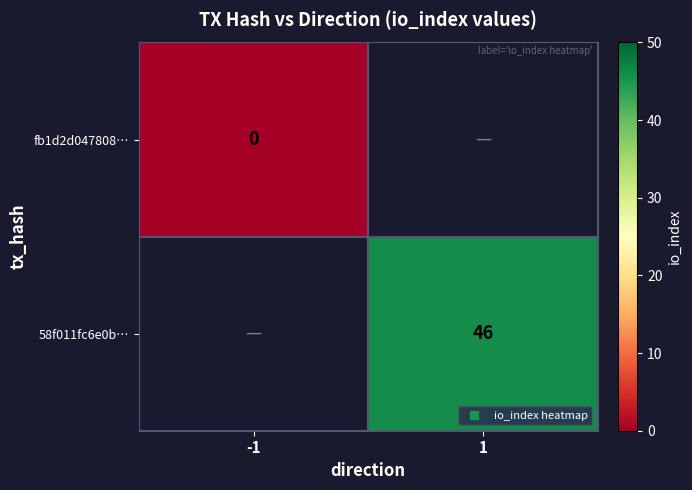

How many series are shown in this chart?

2